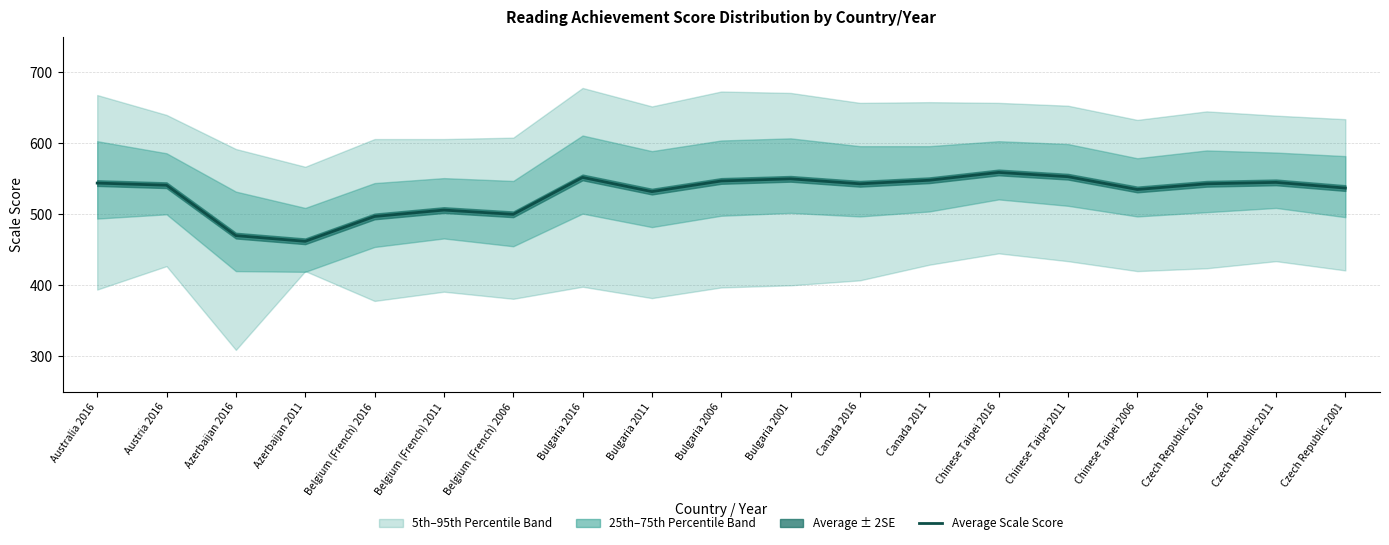

At which label is the value closest to 510?

Belgium (French) 2011